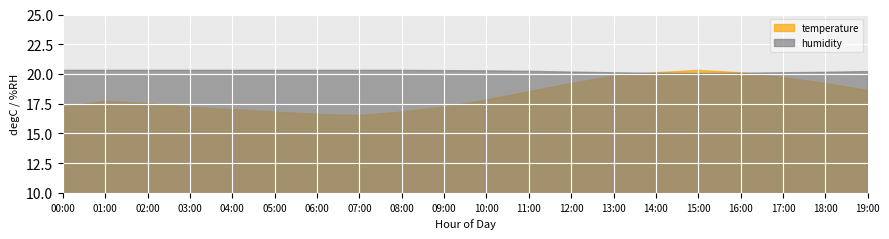

Rank the series by their average value, from lowest to highest.

temperature, humidity